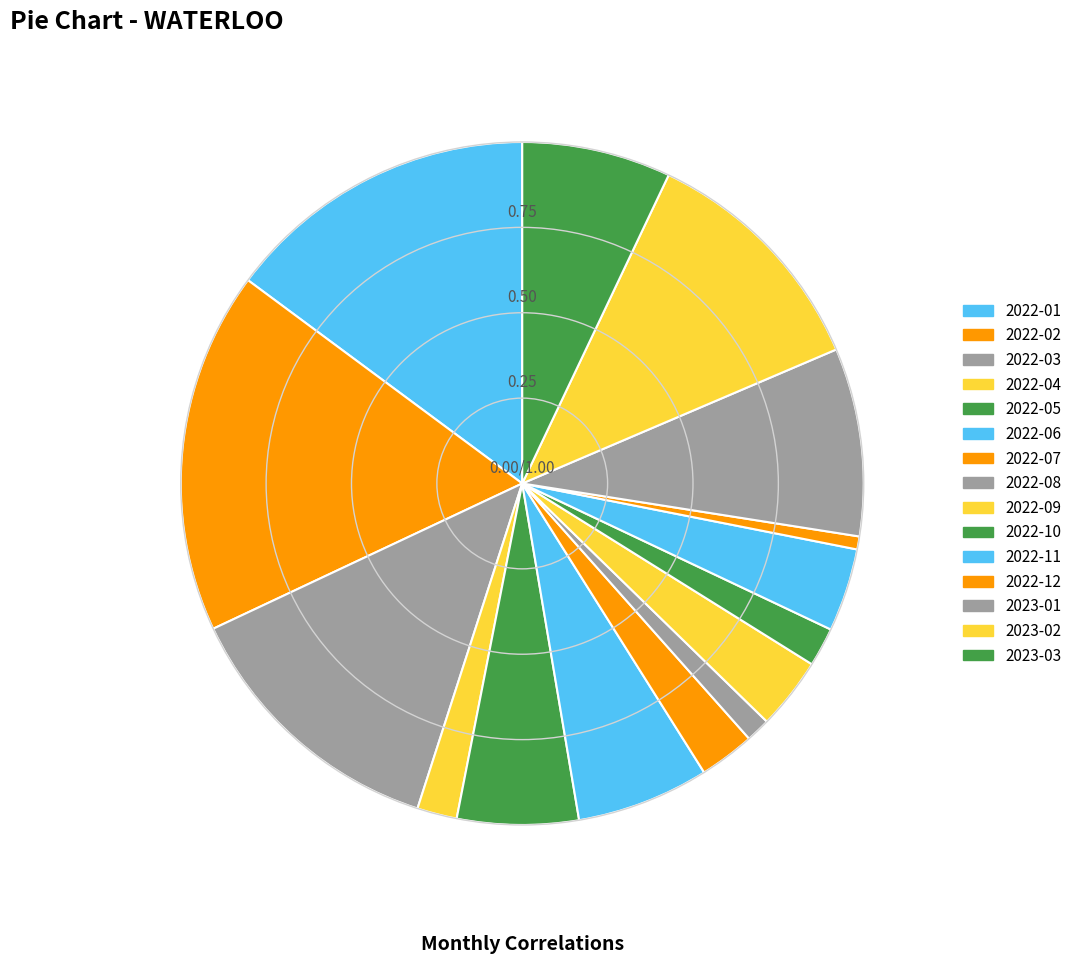

Count the number of slices in the pie.

15